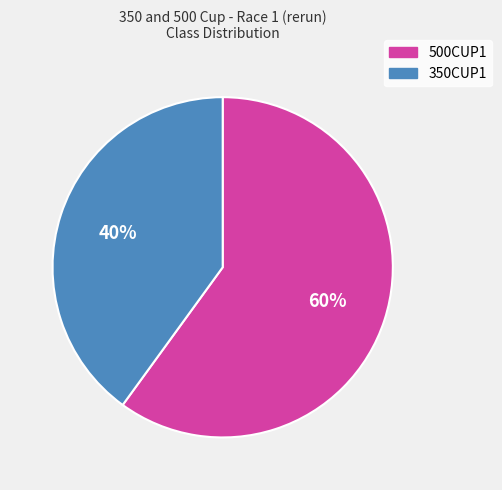

Is the sum of 350CUP1 and 500CUP1 greater than half?

Yes